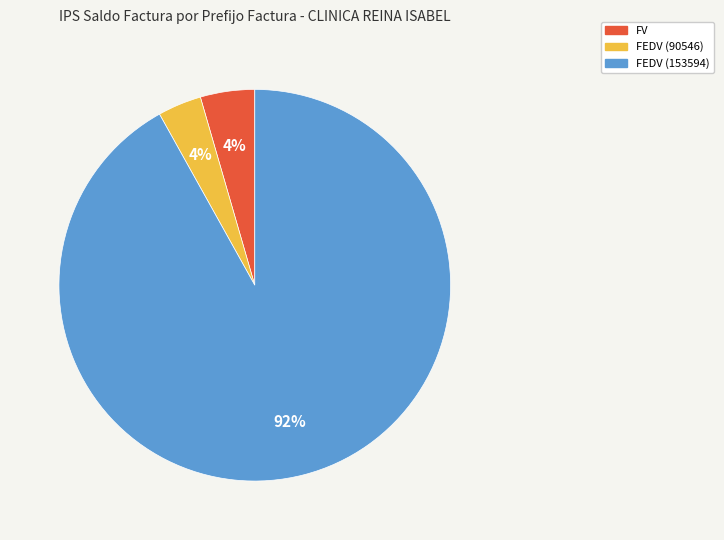

Which category has the biggest portion of the pie?

FEDV (153594)